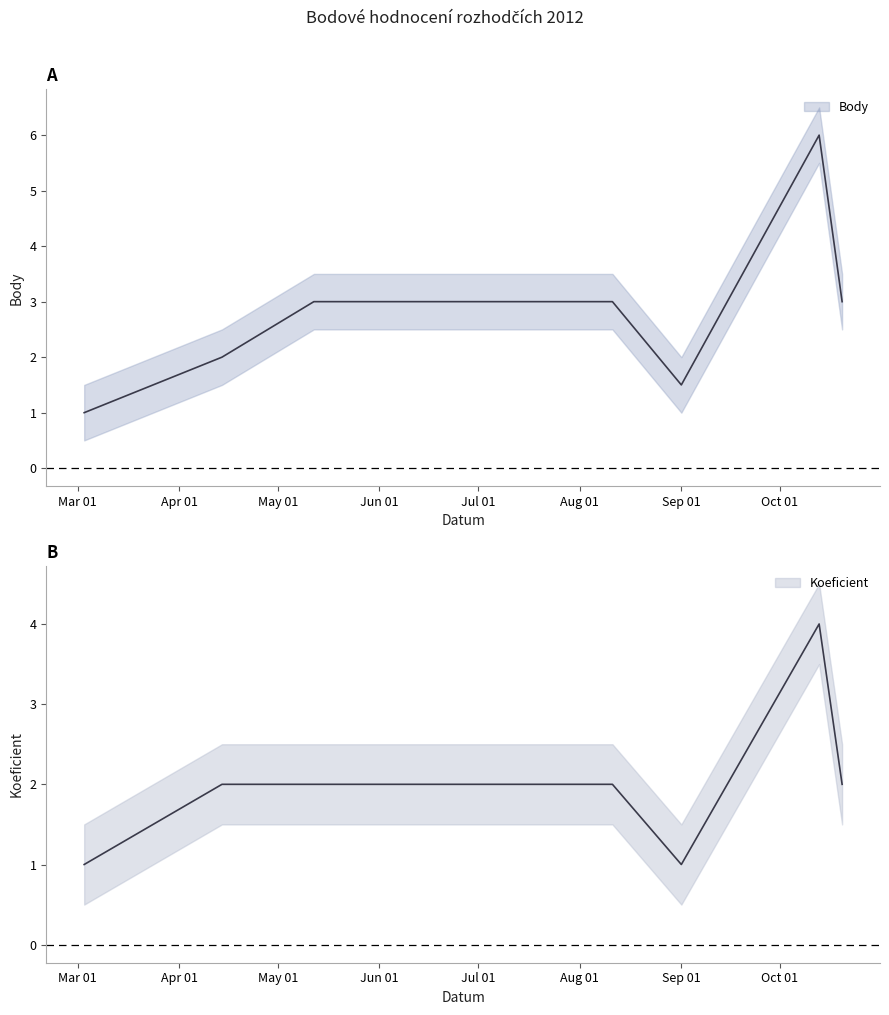

Which series has the widest spread of values?

Body